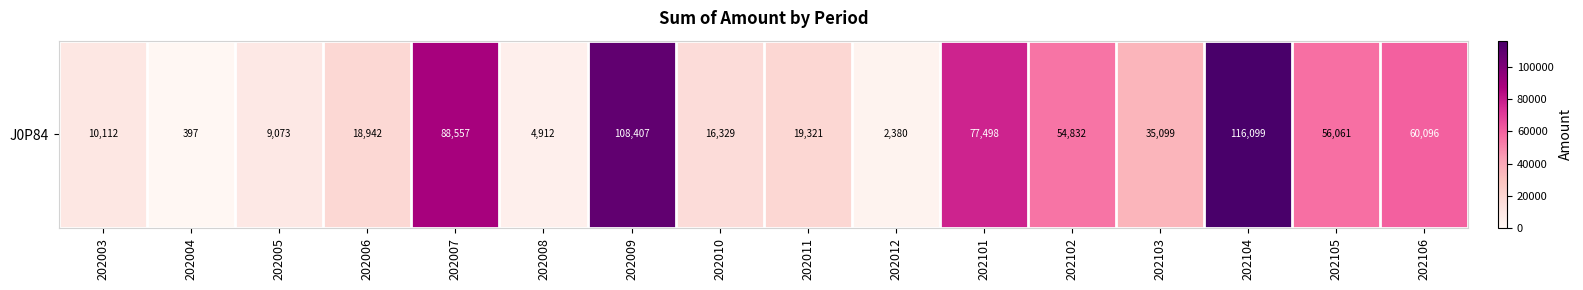

What is the sum of the values at 202005 and 202004?

9470.3